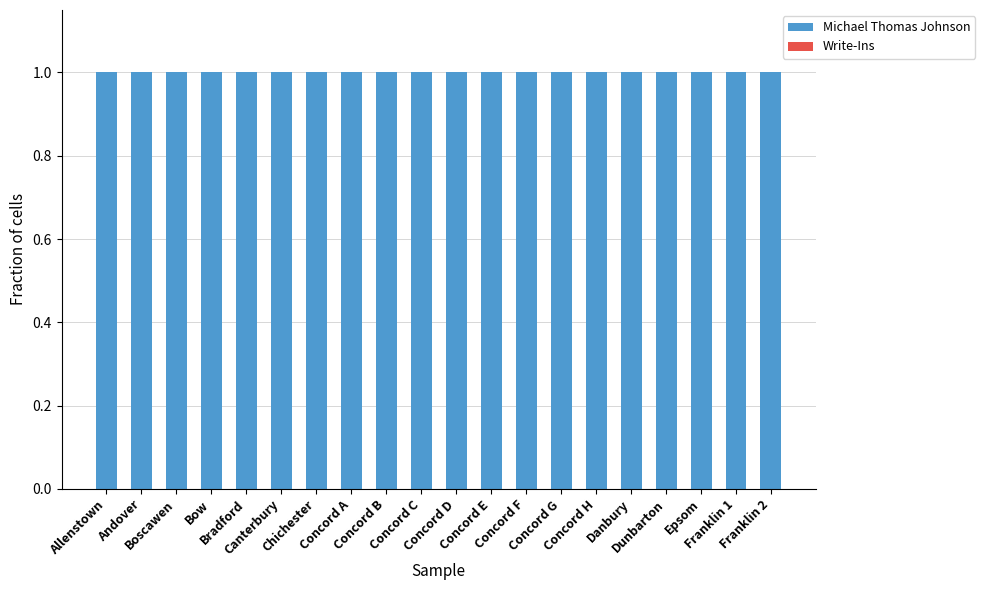

Reading left to right, what are all the values shown in this chart?

Michael Thomas Johnson: Allenstown=1	Andover=1	Boscawen=1	Bow=1	Bradford=1	Canterbury=1	Chichester=1	Concord A=1	Concord B=1	Concord C=1	Concord D=1	Concord E=1	Concord F=1	Concord G=1	Concord H=1	Danbury=1	Dunbarton=1	Epsom=1	Franklin 1=1	Franklin 2=1
Write-Ins: Allenstown=0	Andover=0	Boscawen=0	Bow=0	Bradford=0	Canterbury=0	Chichester=0	Concord A=0	Concord B=0	Concord C=0	Concord D=0	Concord E=0	Concord F=0	Concord G=0	Concord H=0	Danbury=0	Dunbarton=0	Epsom=0	Franklin 1=0	Franklin 2=0